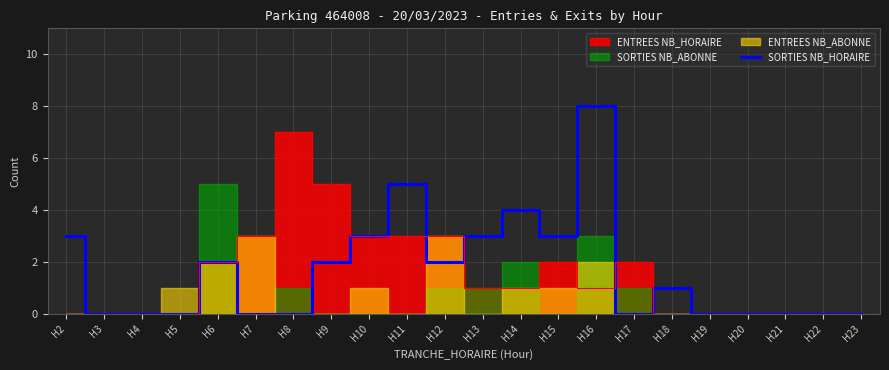

How many values are below 1?

11